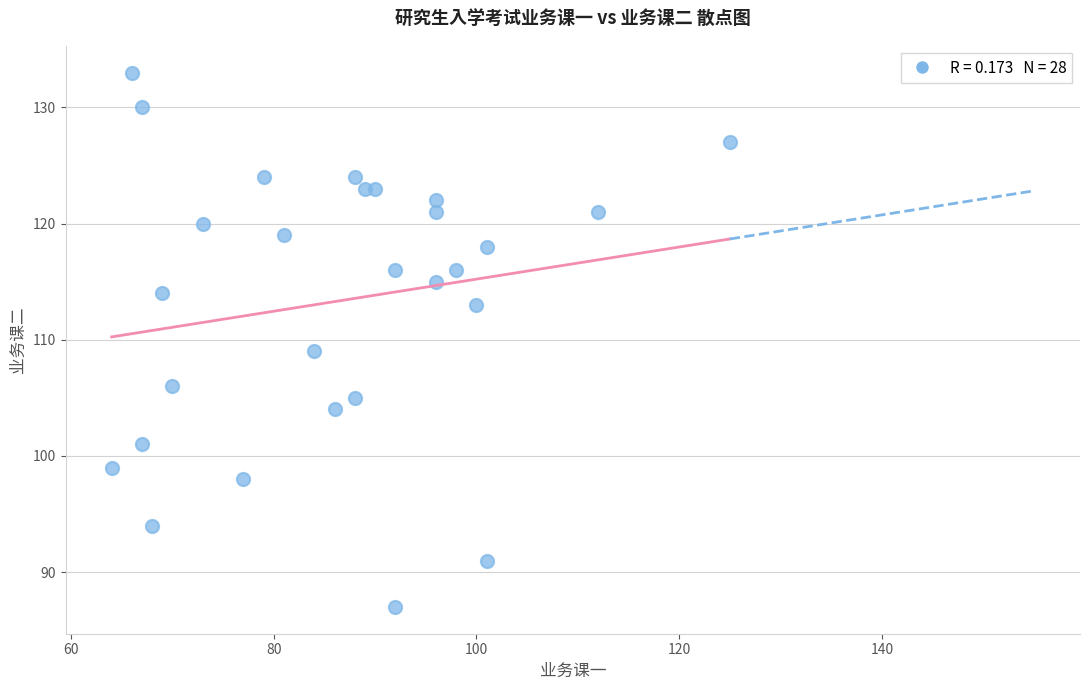

What Y value in the scatter plot is closest to 110?

109